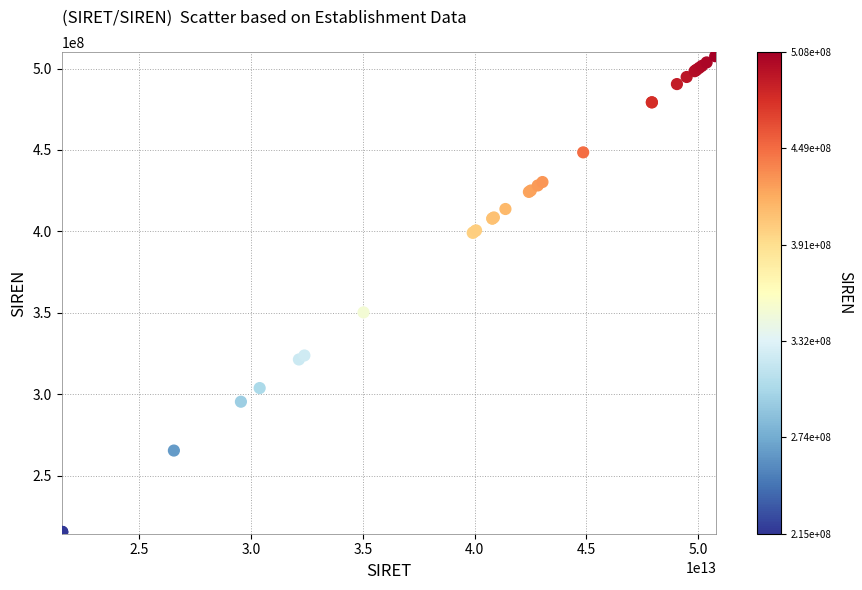

What Y value in the scatter plot is closest to 361508641?

350261798